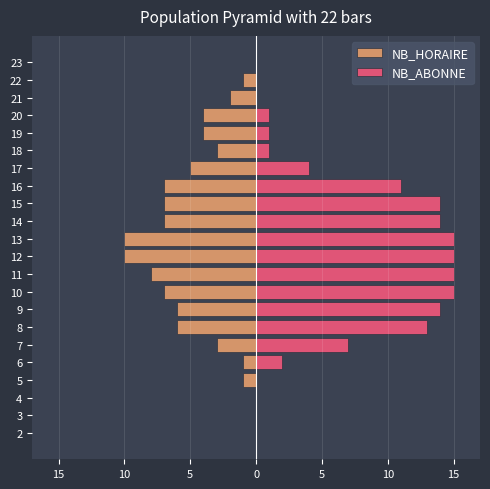

Reading left to right, transcribe all the data shown in this chart.

NB_HORAIRE: 0	0	0	-1	-1	-3	-6	-6	-7	-8	-10	-10	-7	-7	-7	-5	-3	-4	-4	-2	-1	0
NB_ABONNE: 0	0	0	0	2	7	13	14	15	15	15	15	14	14	11	4	1	1	1	0	0	0